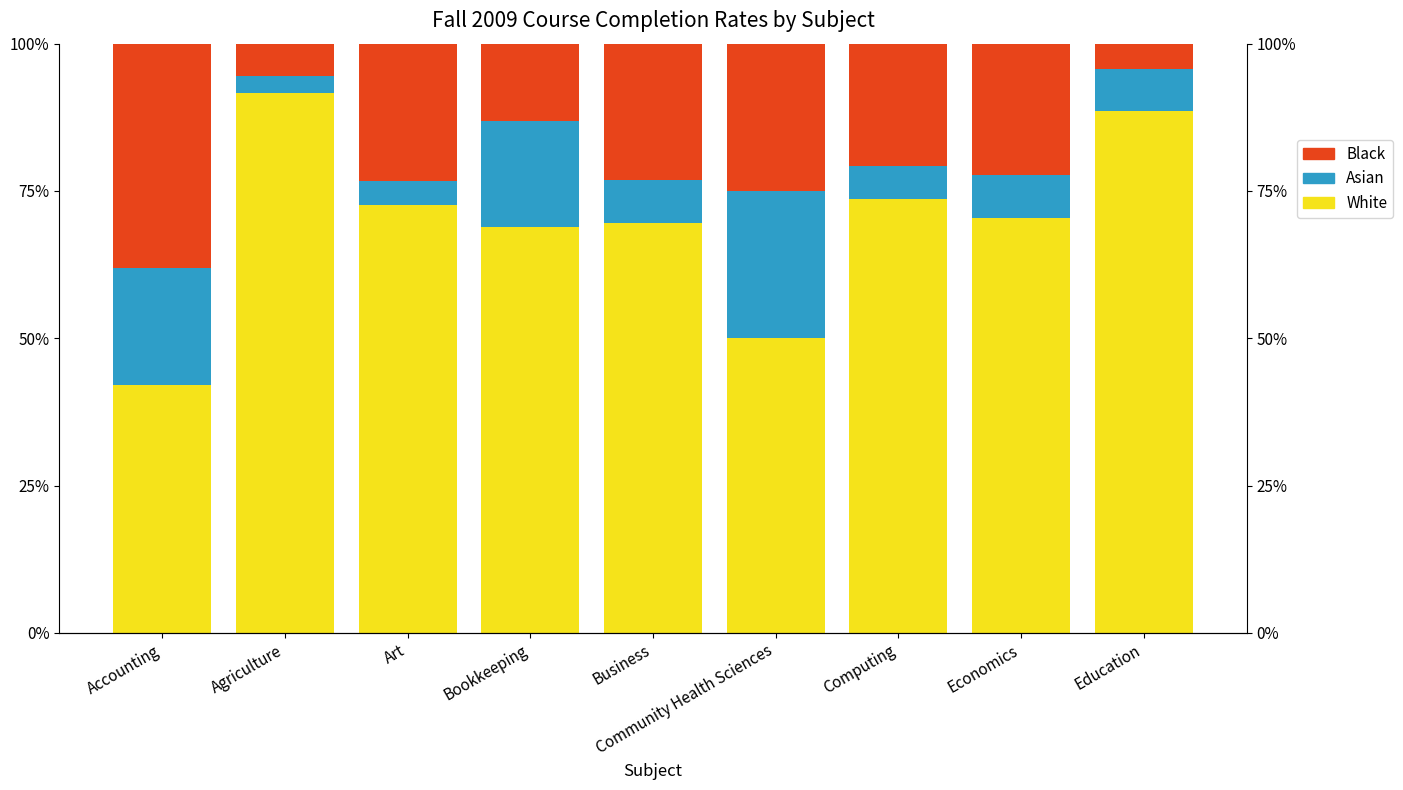

Rank the series at Art from lowest to highest value.

Asian, Black, White